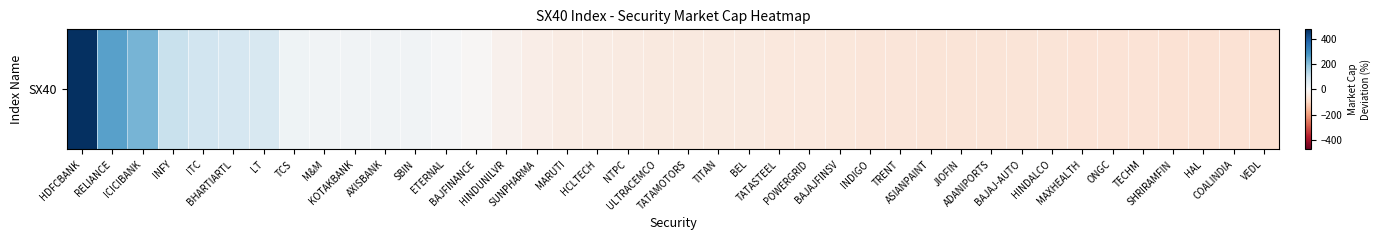

True or false: the data shows -61.4 at ADANIPORTS.

True